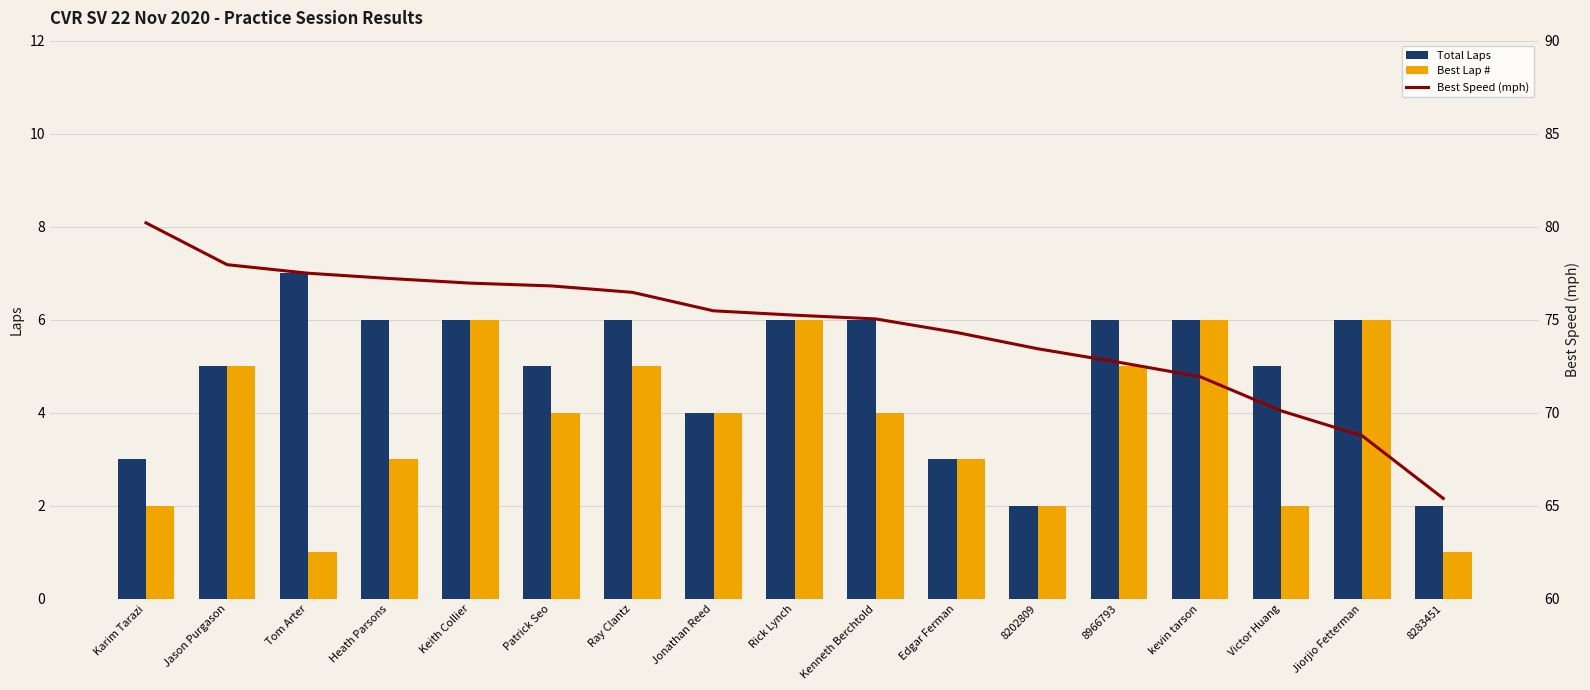

What are all the series names shown in the legend?

Total Laps, Best Lap #, Best Speed (mph)